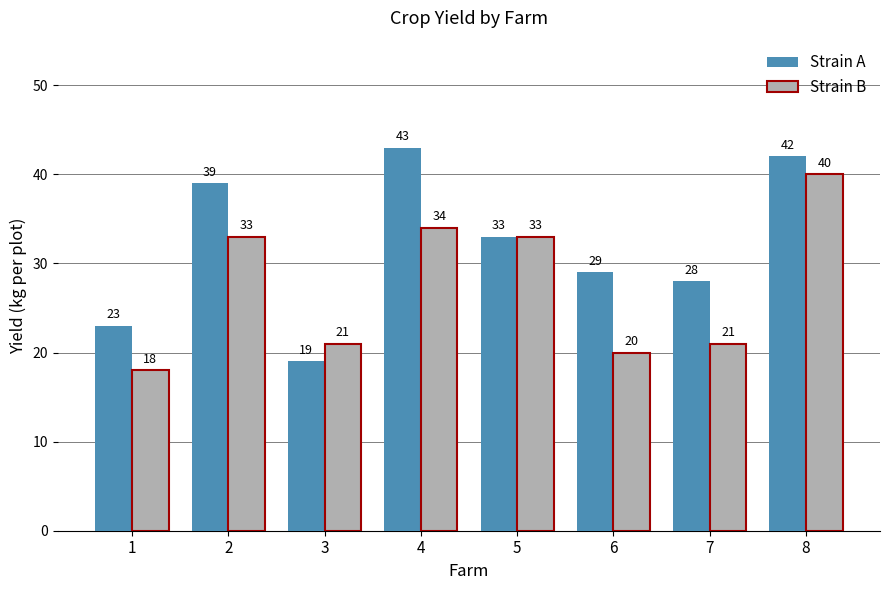

How many values in the Strain A series are below 33?

4